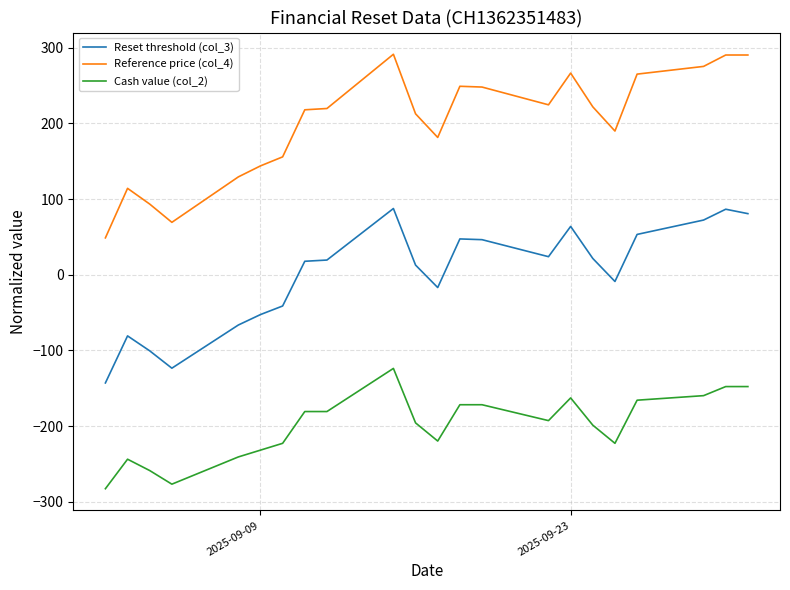

Which series has the widest spread of values?

Reference price (col_4)